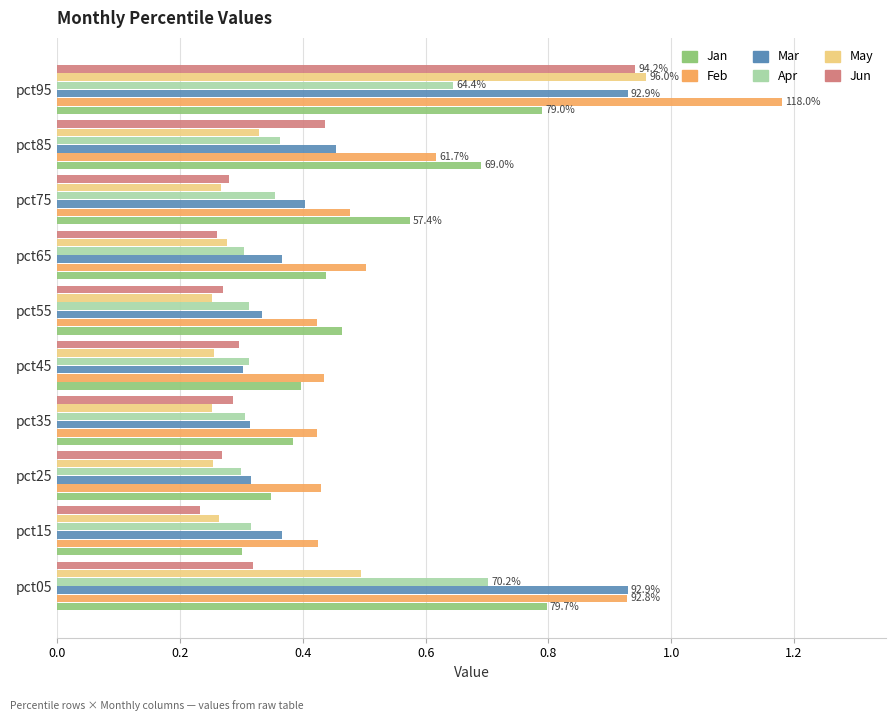

At how many categories does at least one series exceed 0?

10